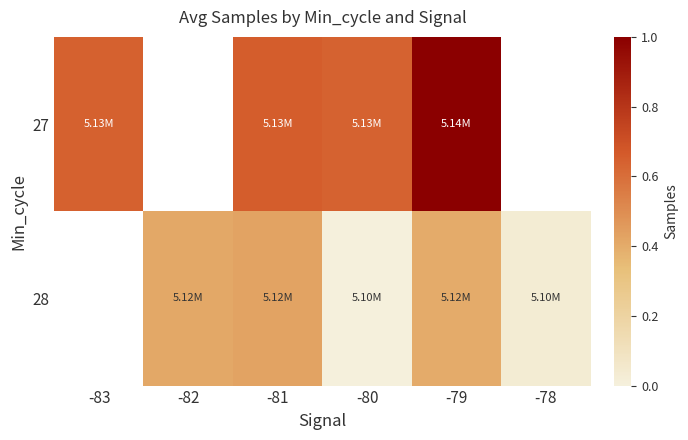

How many values in 27 are above zero?

4